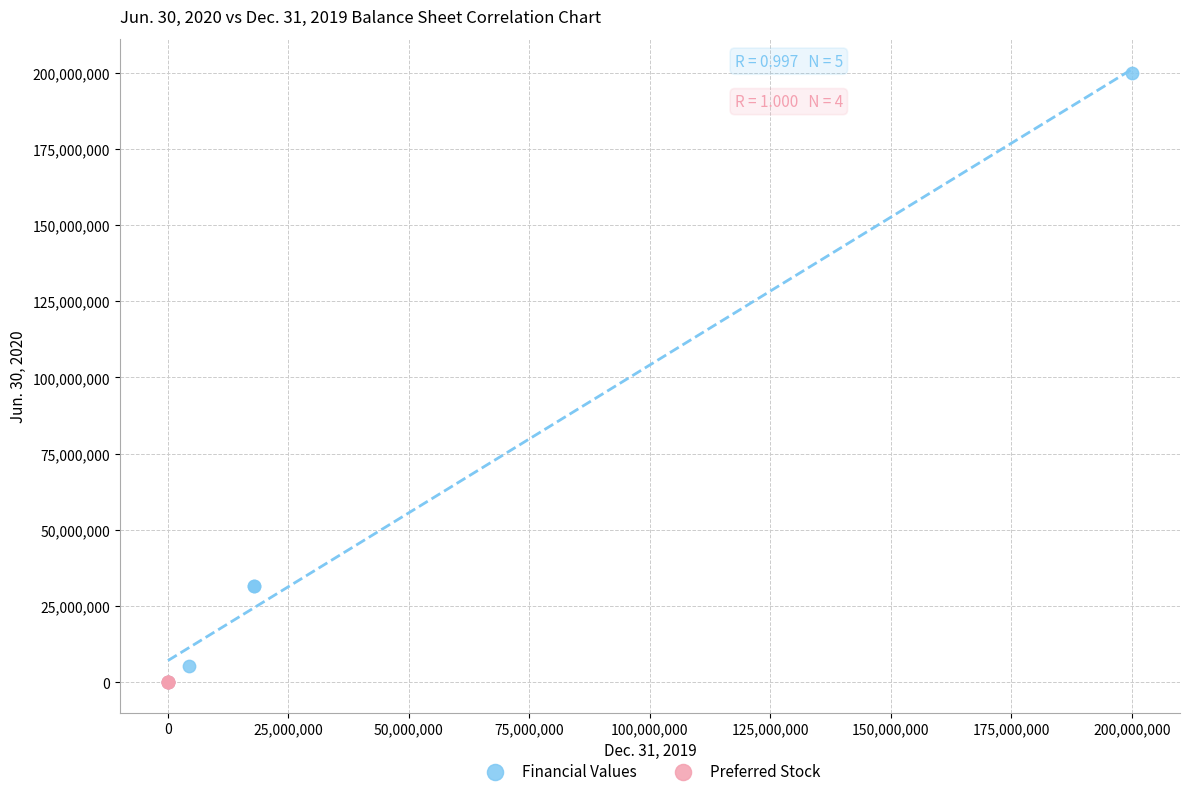

Which series has the widest spread of Y values?

Financial Values